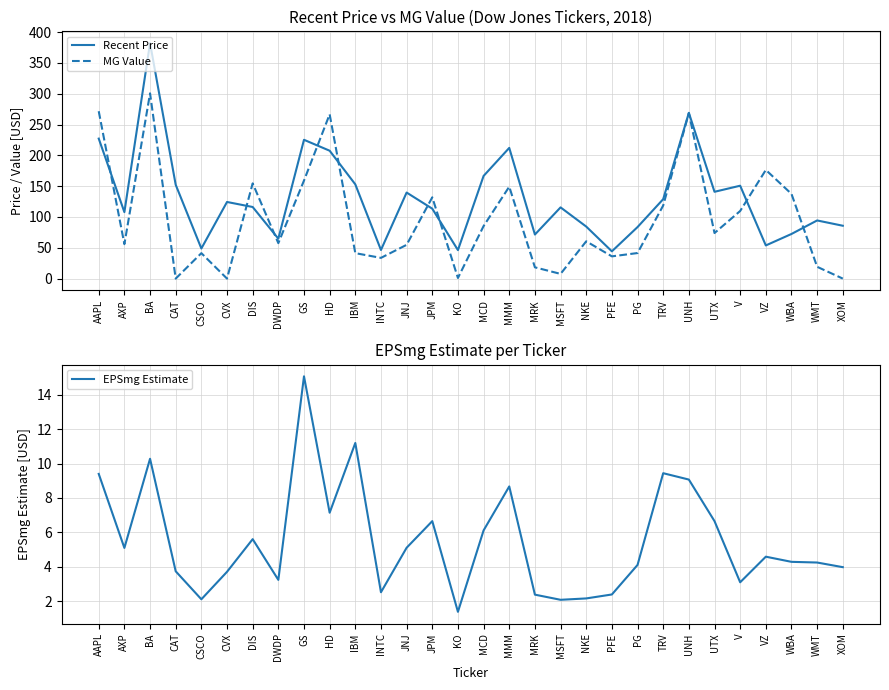

Where is the first local maximum for EPSmg Estimate?

BA